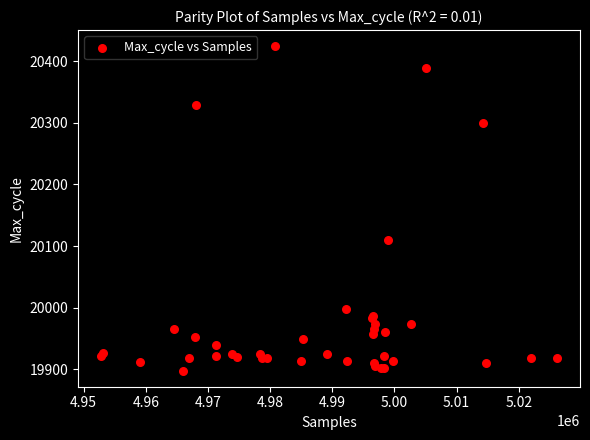

What Y value in the scatter plot is closest to 20161?

20110